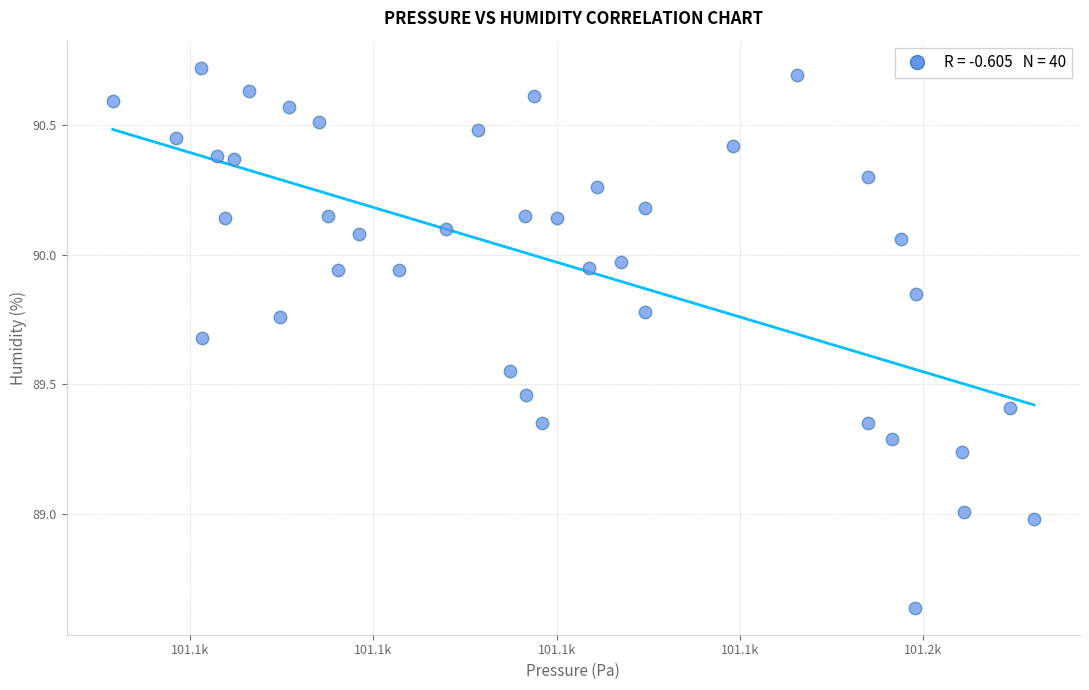

What is the range of Y values (max minus min)?

2.1